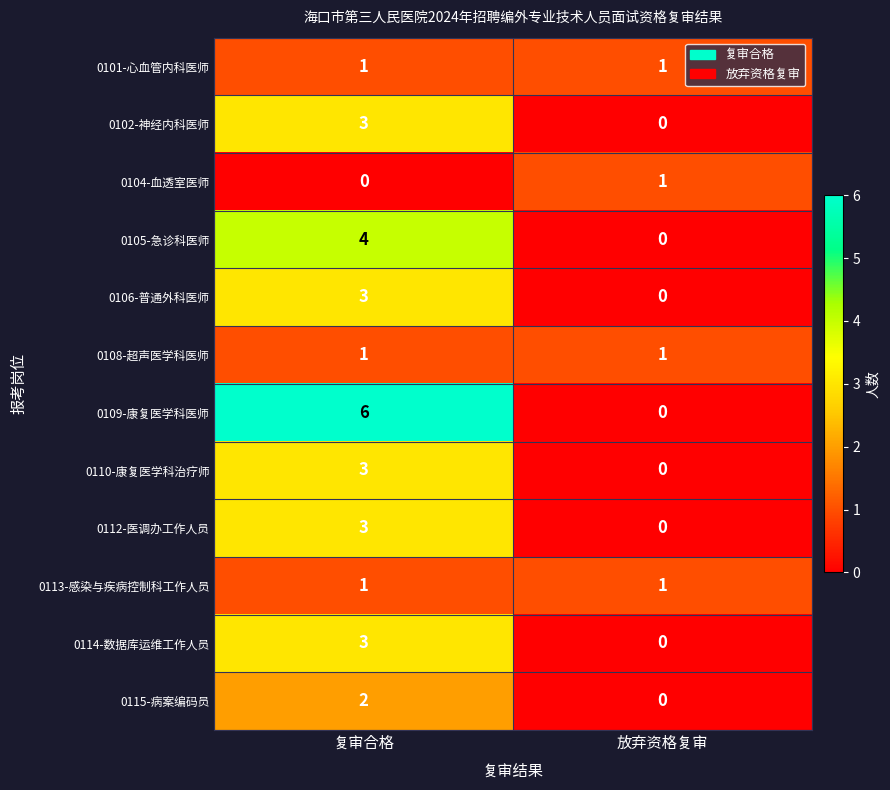

The value of 0104-血透室医师 at 放弃资格复审 is 1. True or false?

True